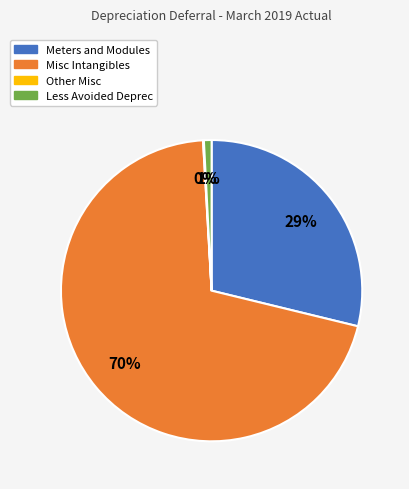

Which category accounts for the majority?

Misc Intangibles